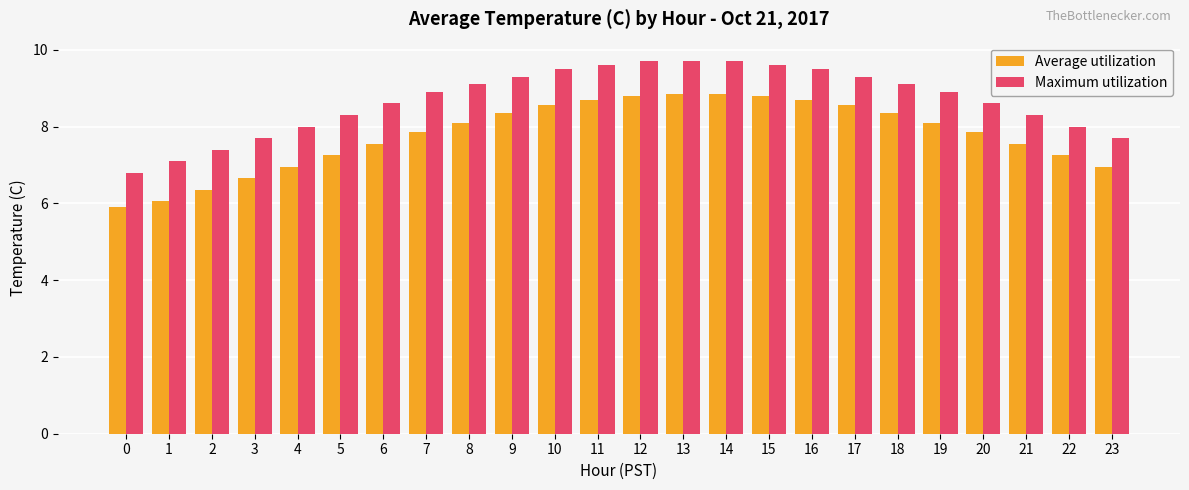

How many data points in Average utilization are above 8?

12